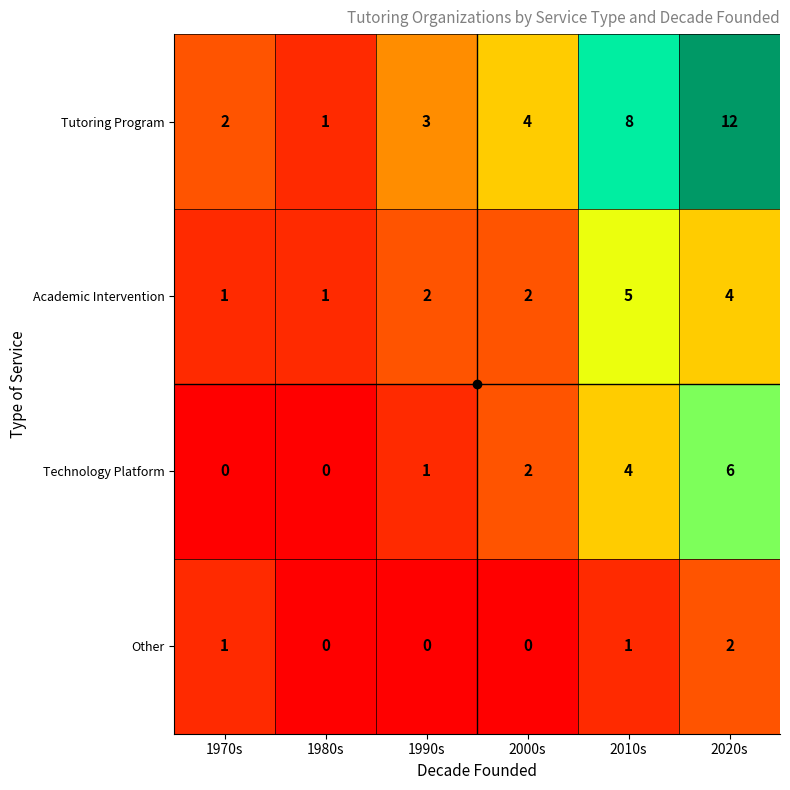

Count the number of categories in the chart.

6